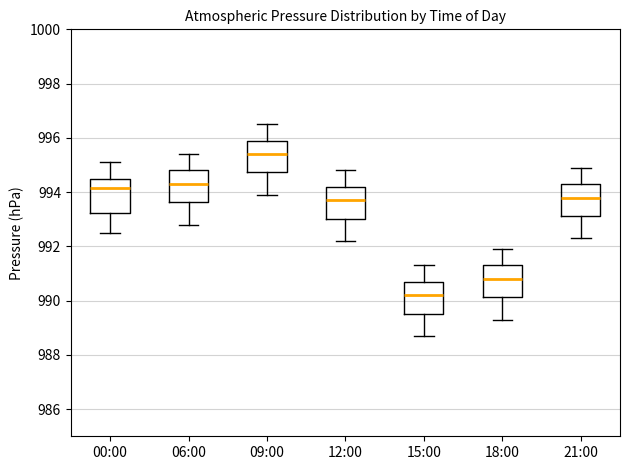

Reading left to right, transcribe this box plot: for each box, give where its median line is, the range the box spans, and where its two whiskers end, as read against the y-axis. The values are not printed on the chart, so give them approximately, as read against the axis.

00:00: median 994.2, box 993.2 to 994.6, whiskers 992.6 to 995.2
06:00: median 994.4, box 993.6 to 994.8, whiskers 992.8 to 995.4
09:00: median 995.4, box 994.8 to 996.0, whiskers 994.0 to 996.6
12:00: median 993.8, box 993.0 to 994.2, whiskers 992.2 to 994.8
15:00: median 990.2, box 989.6 to 990.8, whiskers 988.8 to 991.4
18:00: median 990.8, box 990.2 to 991.4, whiskers 989.4 to 992.0
21:00: median 993.8, box 993.2 to 994.4, whiskers 992.4 to 995.0